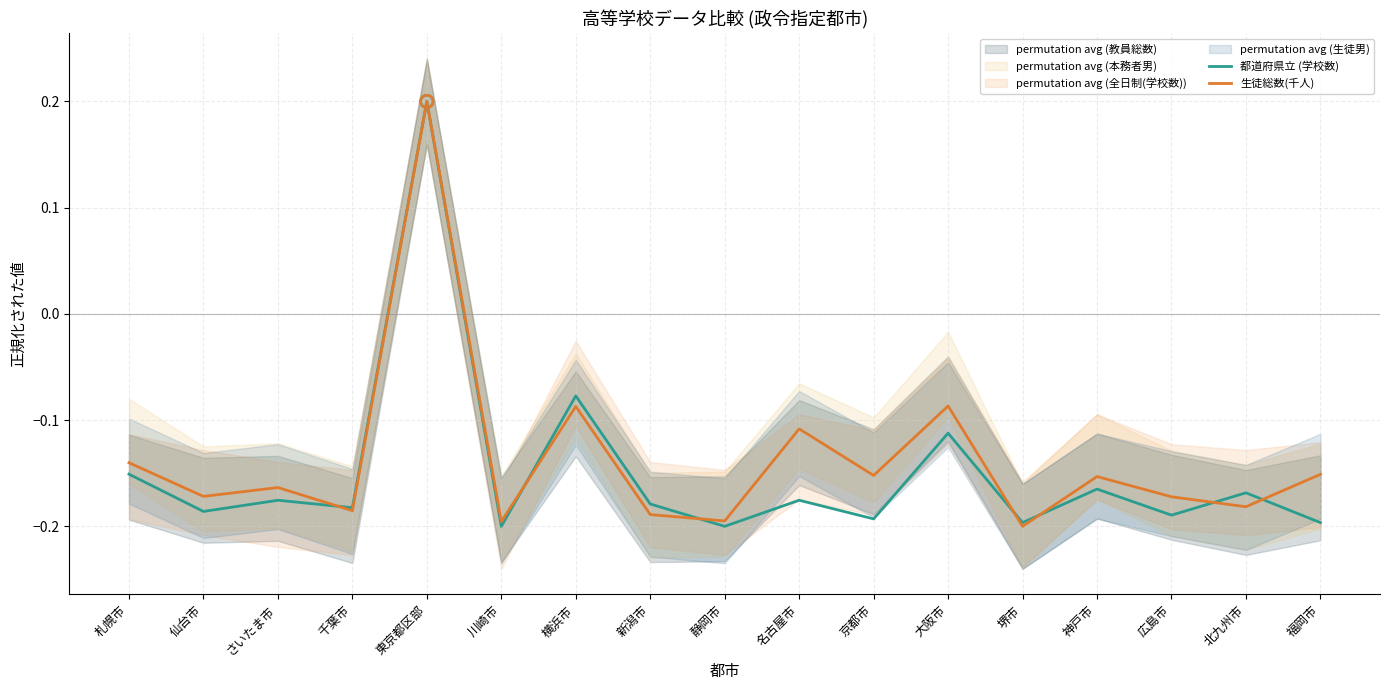

Which series contains the highest Y value?

都道府県立 (学校数)